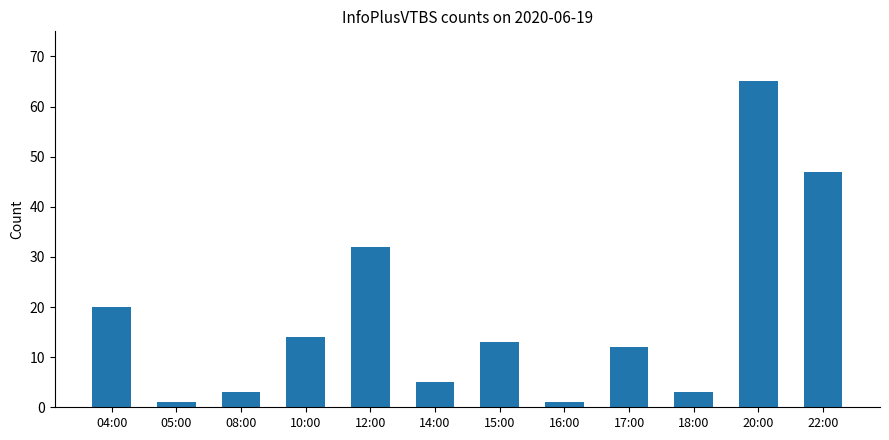

What is the sum of the values at 04:00 and 17:00?

32